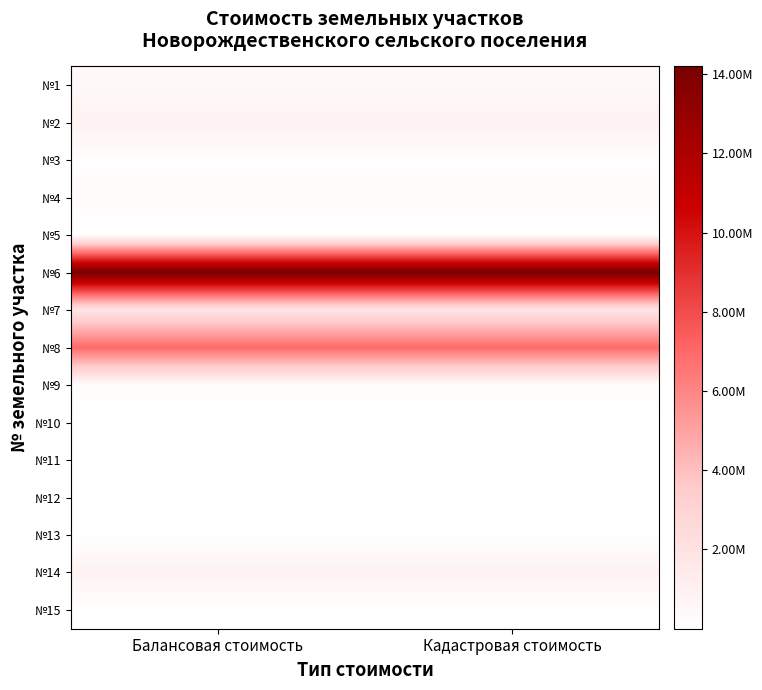

What is the total value across all series at Балансовая стоимость?

26041893.2